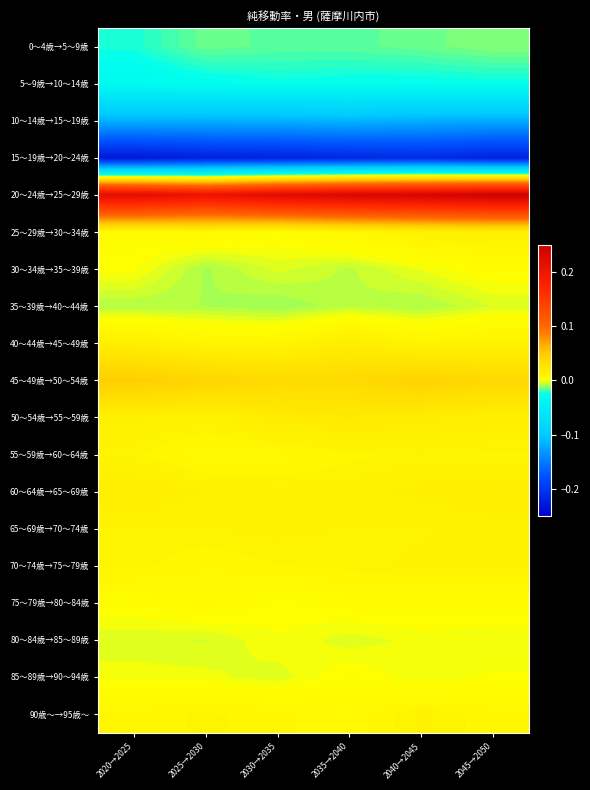

Reading right to left, list all the values displayed in this chart.

0～4歳→5～9歳: 2045→2050=-0.0	2040→2045=-0.0	2035→2040=-0.0	2030→2035=-0.0	2025→2030=-0.0	2020→2025=-0.0
5～9歳→10～14歳: 2045→2050=-0.0	2040→2045=-0.0	2035→2040=-0.0	2030→2035=-0.0	2025→2030=-0.0	2020→2025=-0.0
10～14歳→15～19歳: 2045→2050=-0.1	2040→2045=-0.1	2035→2040=-0.1	2030→2035=-0.1	2025→2030=-0.1	2020→2025=-0.1
15～19歳→20～24歳: 2045→2050=-0.2	2040→2045=-0.2	2035→2040=-0.2	2030→2035=-0.2	2025→2030=-0.2	2020→2025=-0.2
20～24歳→25～29歳: 2045→2050=0.2	2040→2045=0.2	2035→2040=0.2	2030→2035=0.2	2025→2030=0.2	2020→2025=0.2
25～29歳→30～34歳: 2045→2050=0.0	2040→2045=0.0	2035→2040=0.0	2030→2035=0.0	2025→2030=0.0	2020→2025=0.0
30～34歳→35～39歳: 2045→2050=0.0	2040→2045=-0.0	2035→2040=-0.0	2030→2035=-0.0	2025→2030=-0.0	2020→2025=0.0
35～39歳→40～44歳: 2045→2050=-0.0	2040→2045=-0.0	2035→2040=-0.0	2030→2035=-0.0	2025→2030=-0.0	2020→2025=-0.0
40～44歳→45～49歳: 2045→2050=0.0	2040→2045=0.0	2035→2040=0.0	2030→2035=0.0	2025→2030=0.0	2020→2025=0.0
45～49歳→50～54歳: 2045→2050=0.0	2040→2045=0.0	2035→2040=0.0	2030→2035=0.0	2025→2030=0.0	2020→2025=0.0
50～54歳→55～59歳: 2045→2050=0.0	2040→2045=0.0	2035→2040=0.0	2030→2035=0.0	2025→2030=0.0	2020→2025=0.0
55～59歳→60～64歳: 2045→2050=0.0	2040→2045=0.0	2035→2040=0.0	2030→2035=0.0	2025→2030=0.0	2020→2025=0.0
60～64歳→65～69歳: 2045→2050=0.0	2040→2045=0.0	2035→2040=0.0	2030→2035=0.0	2025→2030=0.0	2020→2025=0.0
65～69歳→70～74歳: 2045→2050=0.0	2040→2045=0.0	2035→2040=0.0	2030→2035=0.0	2025→2030=0.0	2020→2025=0.0
70～74歳→75～79歳: 2045→2050=0.0	2040→2045=0.0	2035→2040=0.0	2030→2035=0.0	2025→2030=0.0	2020→2025=0.0
75～79歳→80～84歳: 2045→2050=0.0	2040→2045=0.0	2035→2040=0.0	2030→2035=0.0	2025→2030=0.0	2020→2025=0.0
80～84歳→85～89歳: 2045→2050=-0.0	2040→2045=-0.0	2035→2040=-0.0	2030→2035=-0.0	2025→2030=-0.0	2020→2025=-0.0
85～89歳→90～94歳: 2045→2050=0.0	2040→2045=-0.0	2035→2040=0.0	2030→2035=-0.0	2025→2030=-0.0	2020→2025=-0.0
90歳～→95歳～: 2045→2050=0.0	2040→2045=0.0	2035→2040=0.0	2030→2035=0.0	2025→2030=0.0	2020→2025=0.0